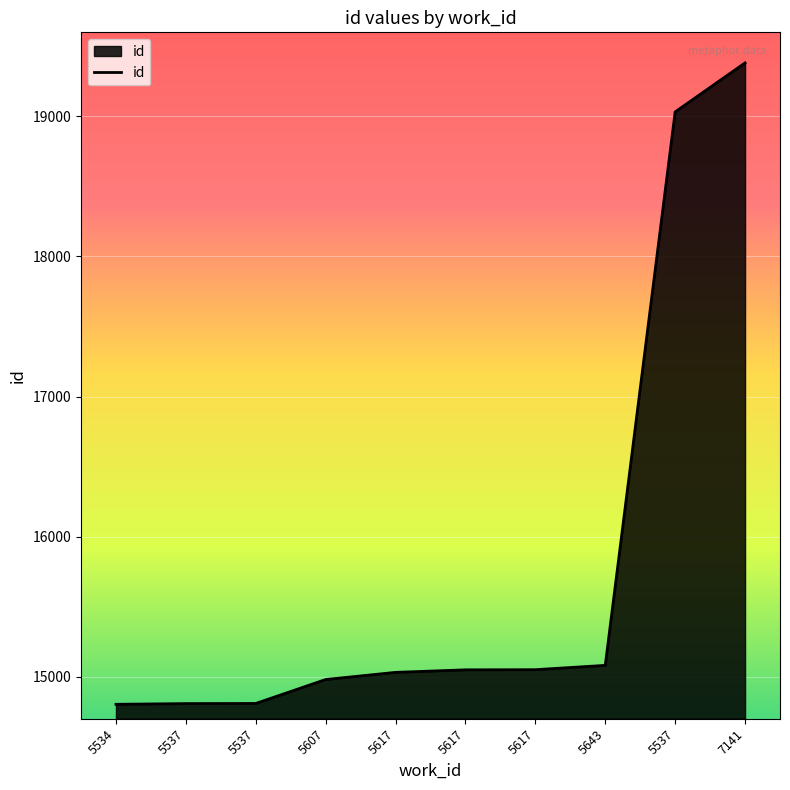

Between 5607 and 7141, which is larger?

7141